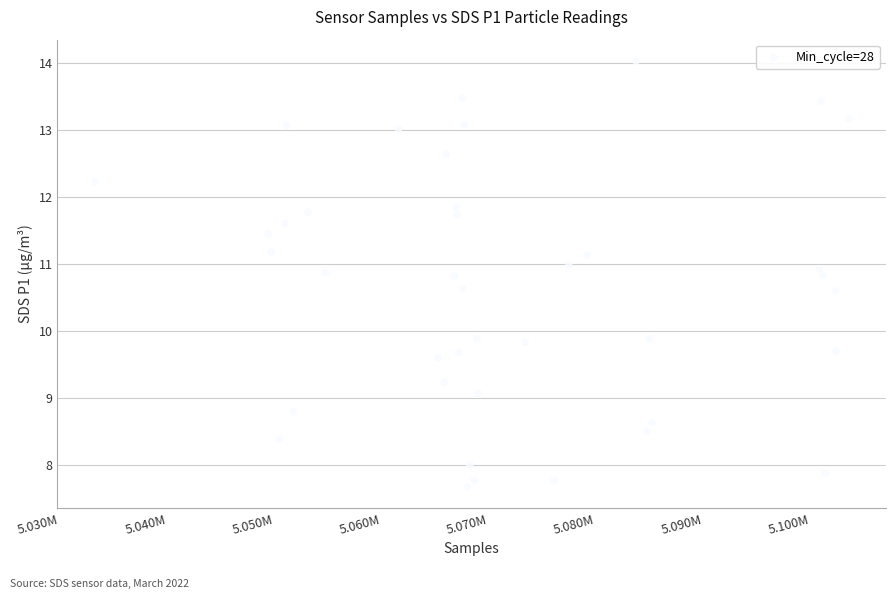

What is the range of X values (max minus min)?

70250.0